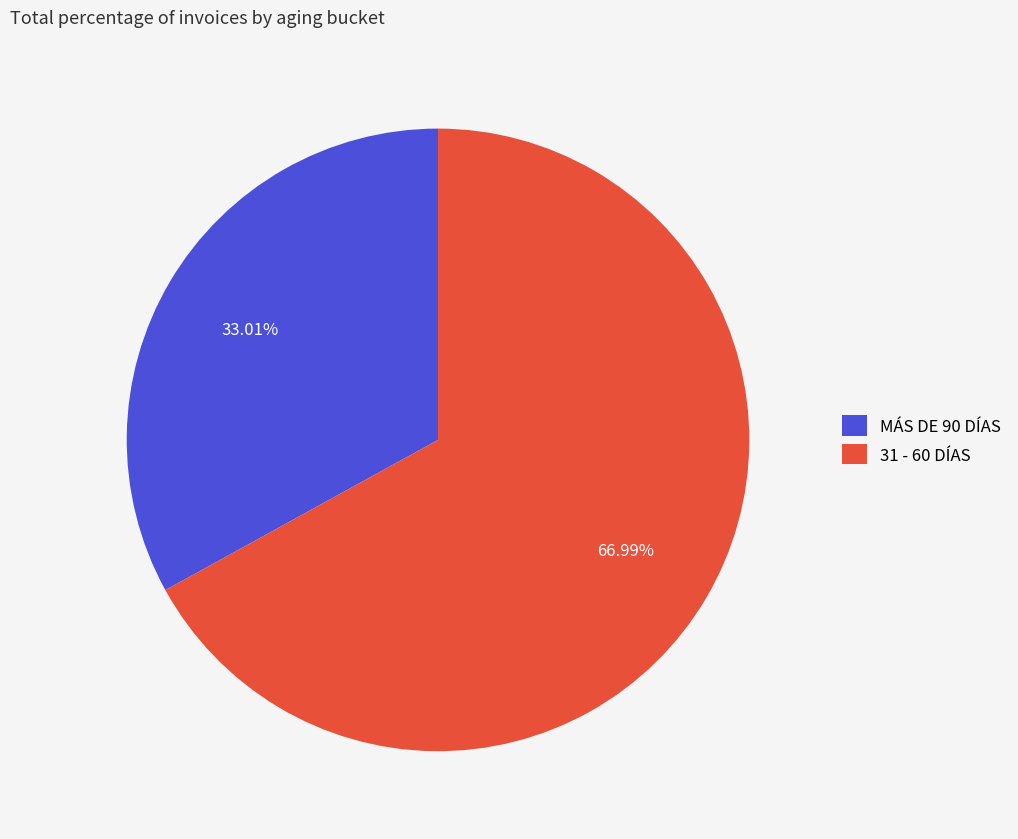

How many segments does this pie chart have?

2